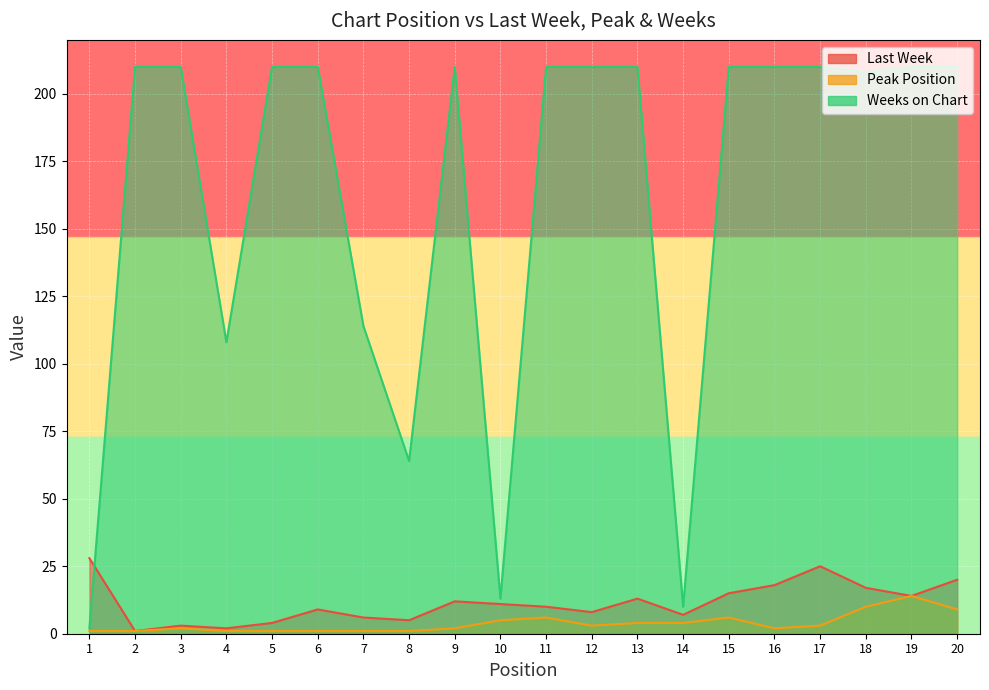

List the series in order of their peak value, lowest first.

Peak Position, Last Week, Weeks on Chart